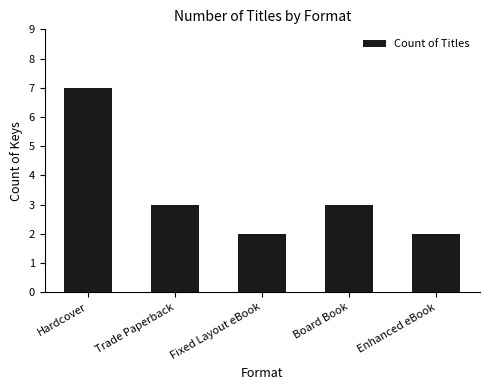

The chart shows a value of 1 at Trade Paperback. True or false?

False